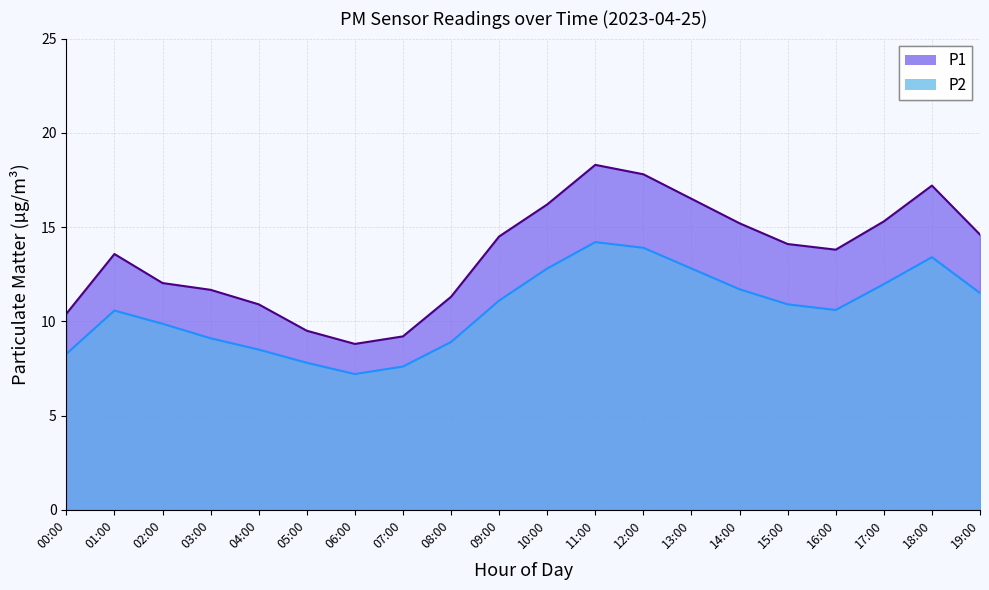

What is the minimum value shown in the chart?

7.2